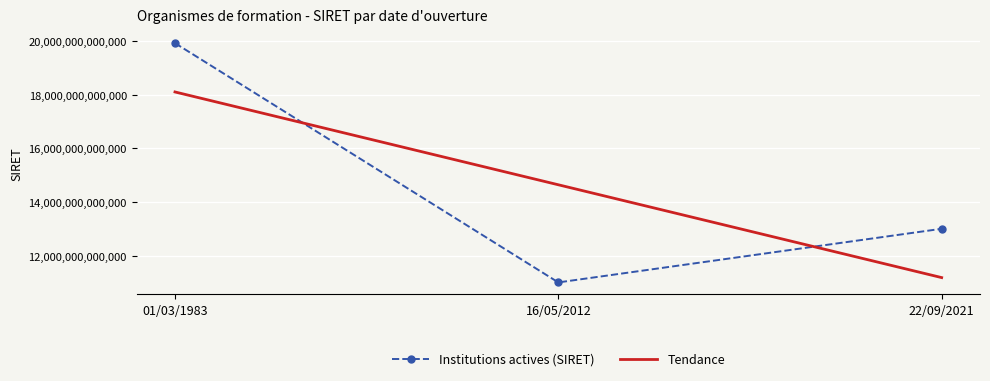

The value of Tendance at 22/09/2021 is 11183749366689.2. True or false?

True